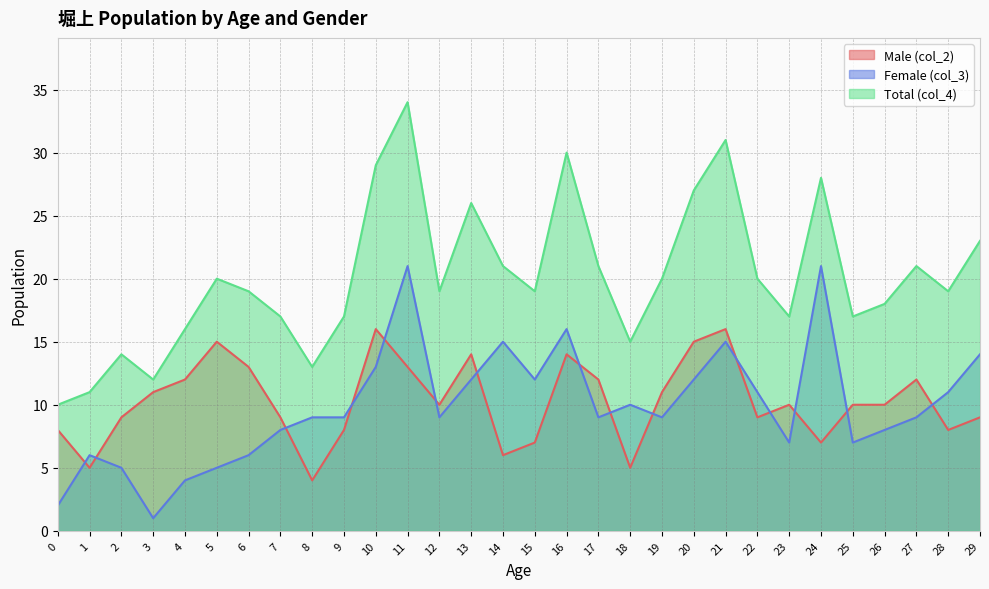

Between 20 and 5, which is larger?

20